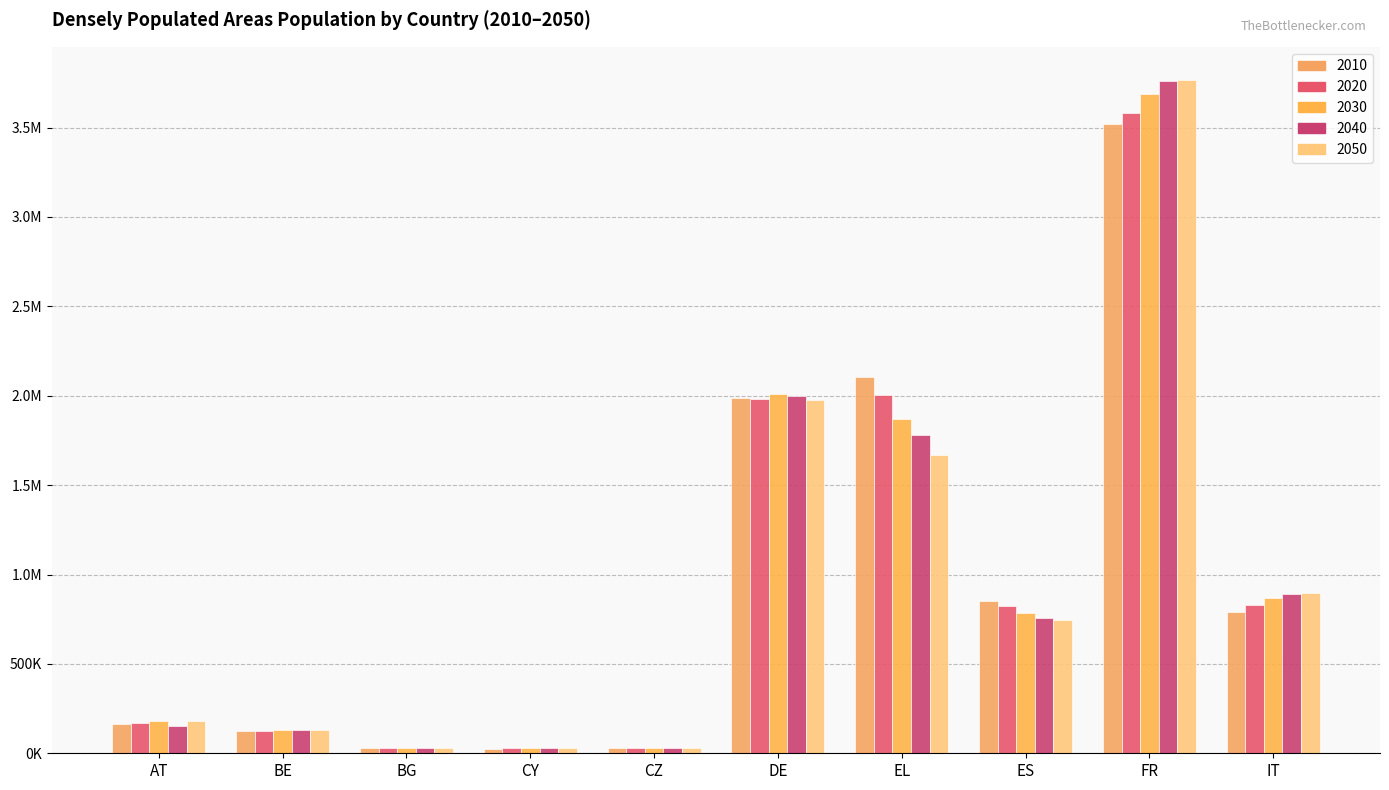

What is the highest value of the 2040 series?

3758122